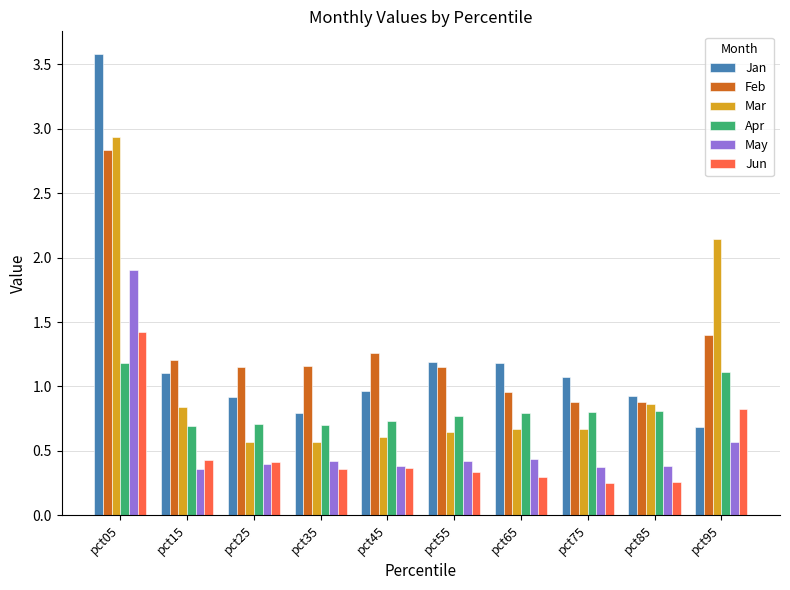

Is the value of Jun at pct35 greater than the value of Jan at pct85?

No